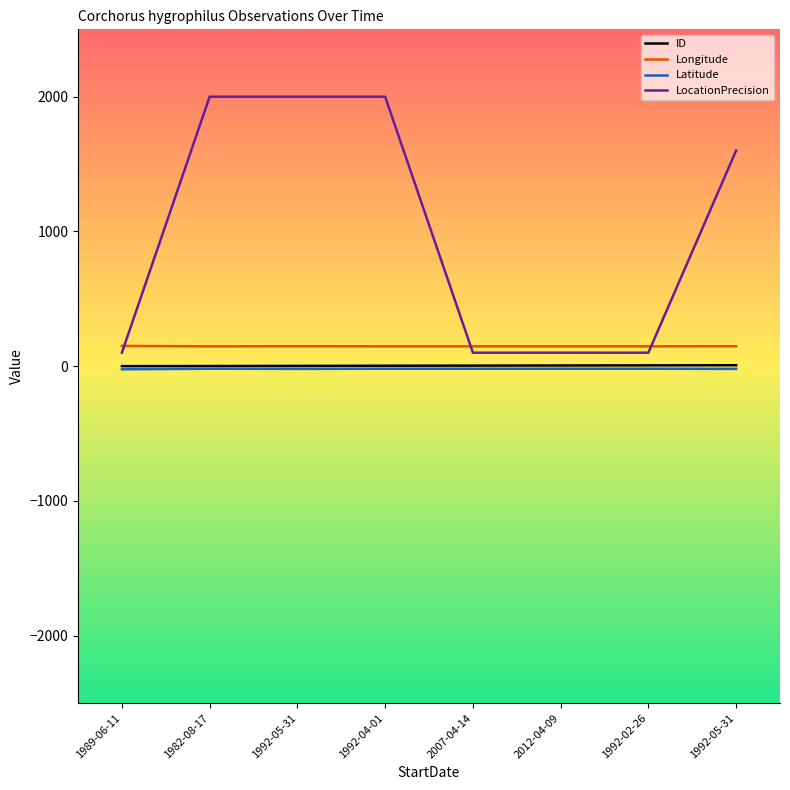

At 1989-06-11, list the series in order from smallest to largest.

Latitude, ID, LocationPrecision, Longitude